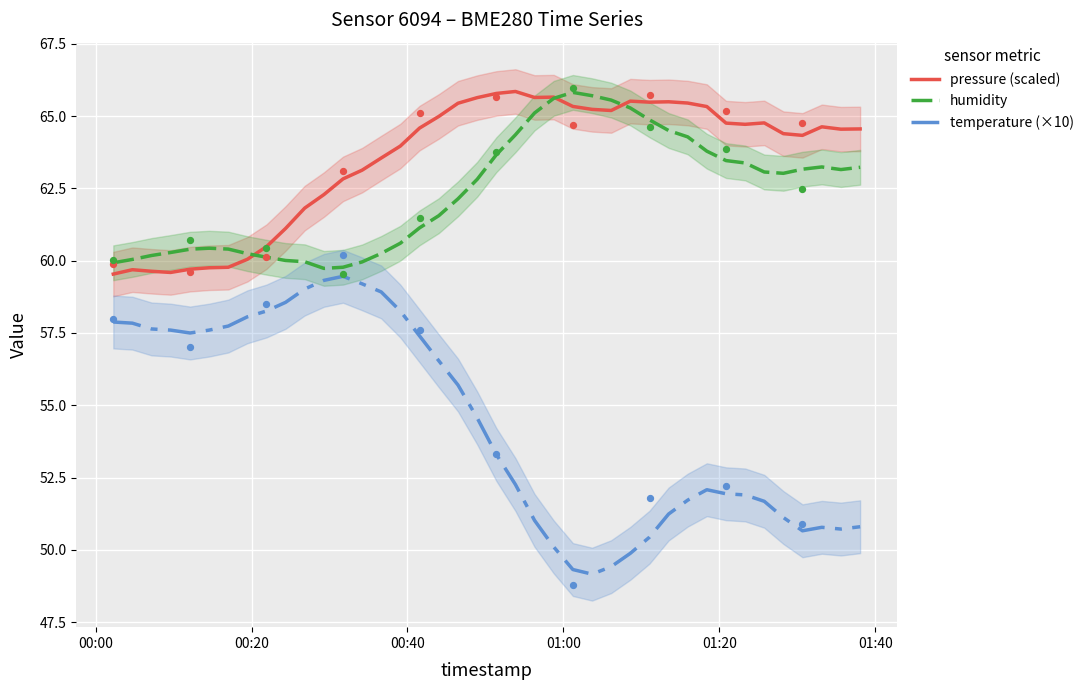

Which series contains the lowest Y value?

temperature (×10)